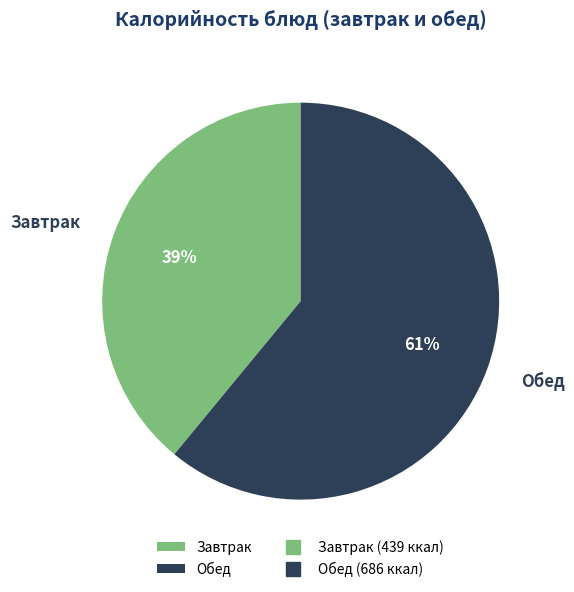

To the nearest percent, what is the average slice percentage?

50%